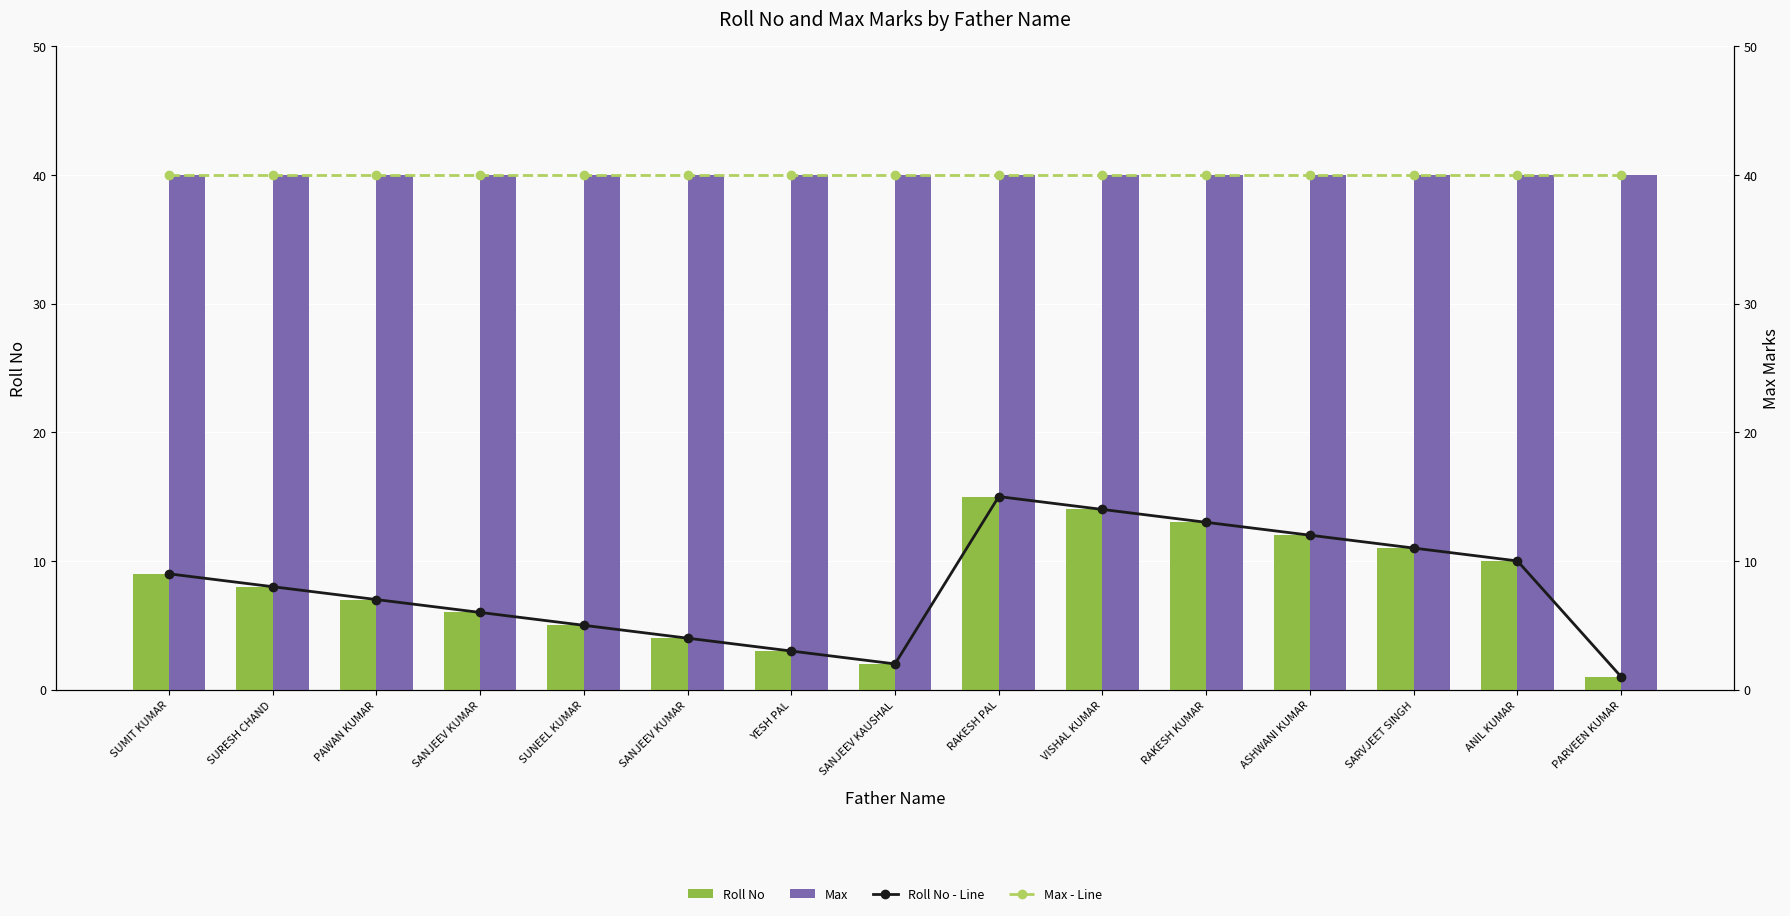

What is the maximum value for Roll No - Line?

15